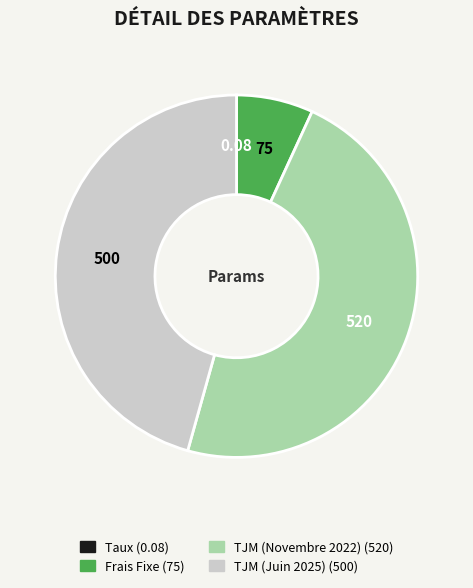

Approximately how many times larger is the value at TJM (Juin 2025) compared to TJM (Novembre 2022)?

1.0